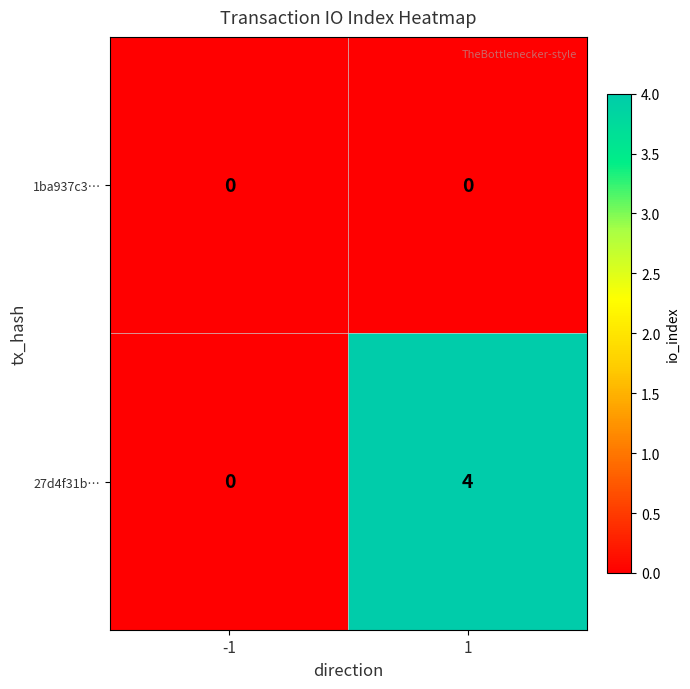

Which series has the largest total across all categories?

27d4f31b…